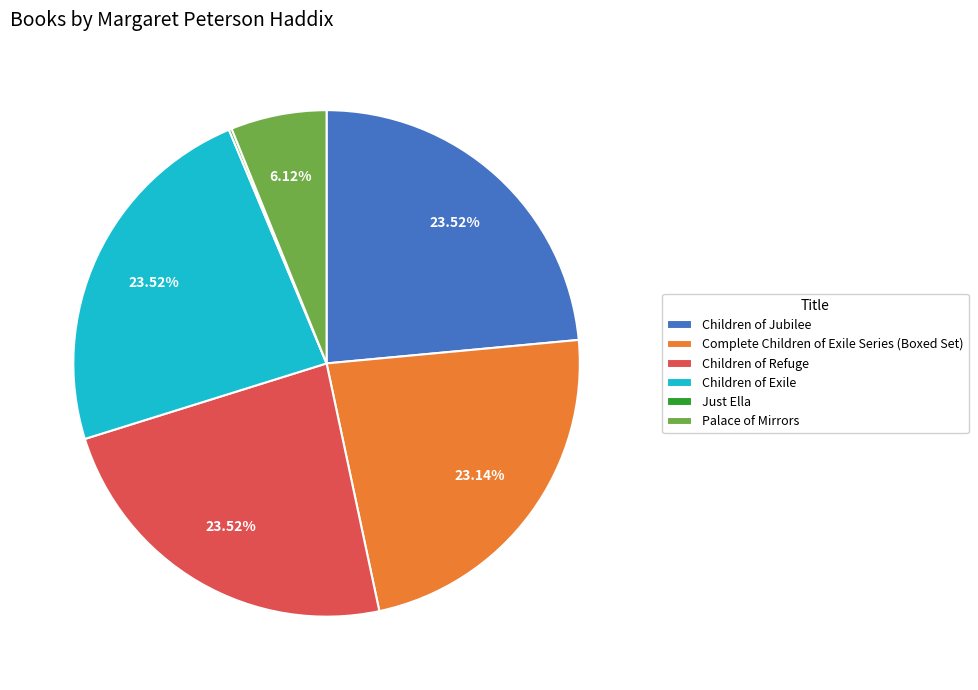

The Children of Exile slice represents 14% of the pie. True or false?

False